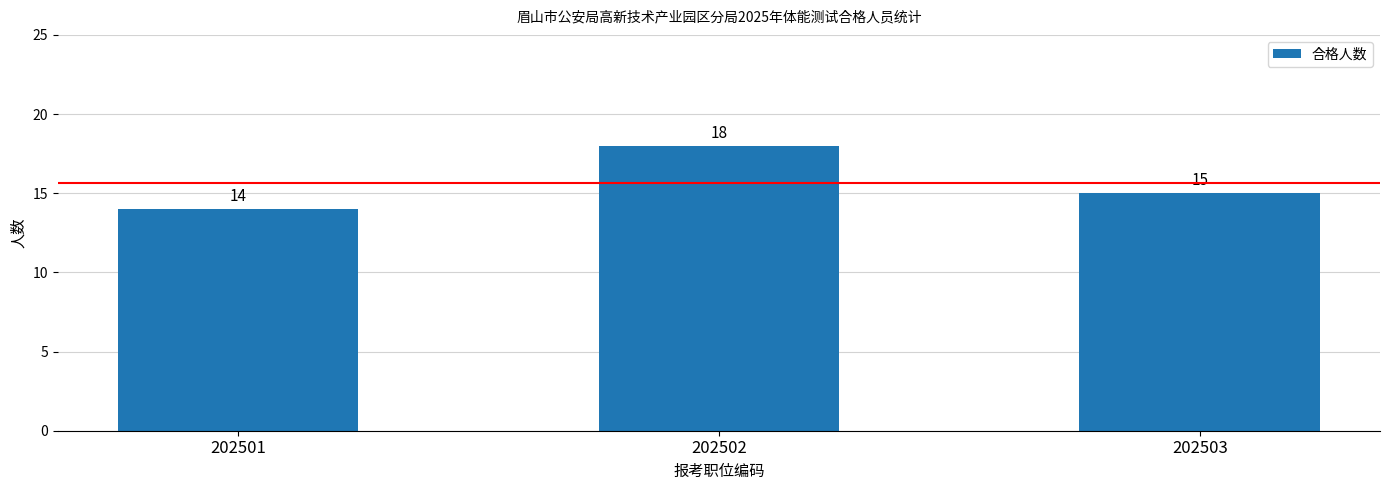

Does the chart contain any negative values?

No